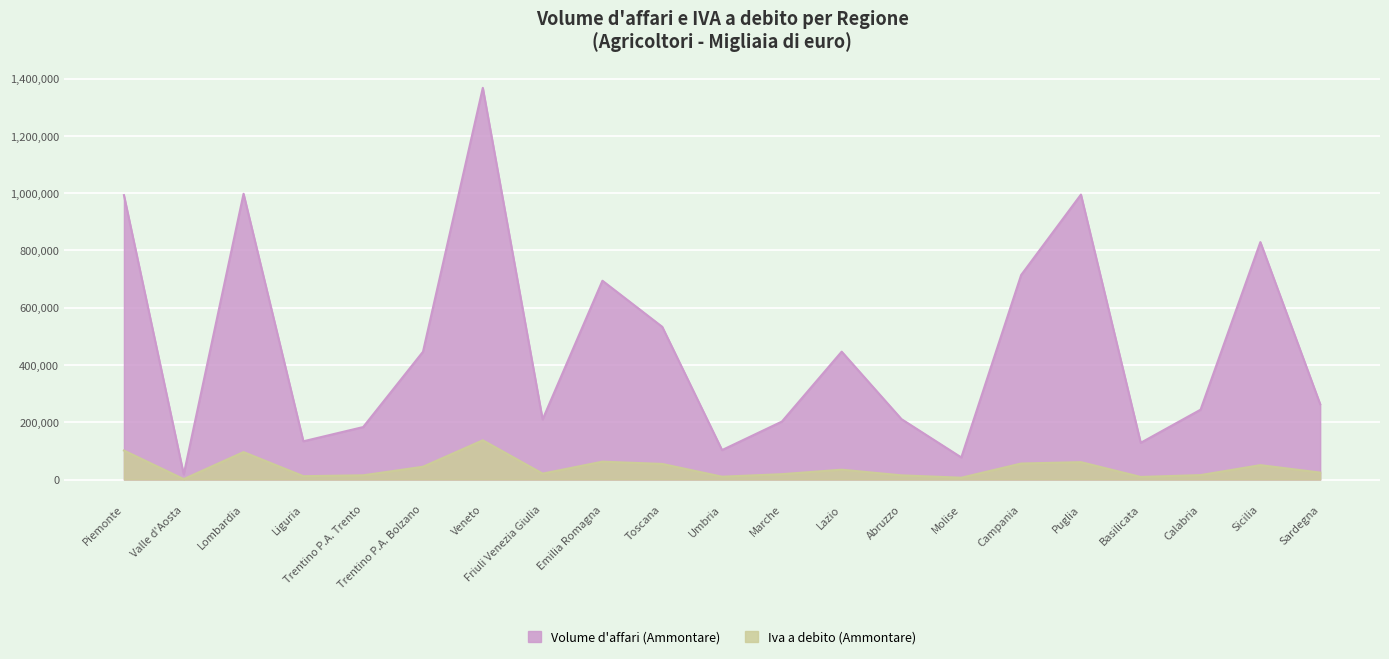

What is the greatest value displayed?

1367825